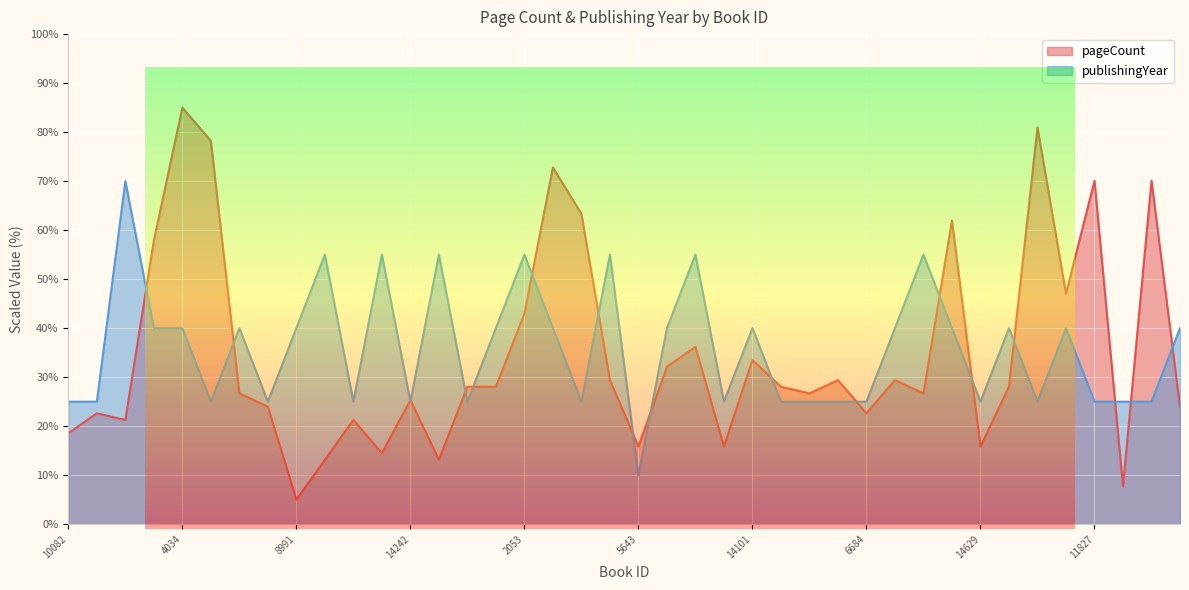

Which label corresponds to the largest value in the chart?

4034